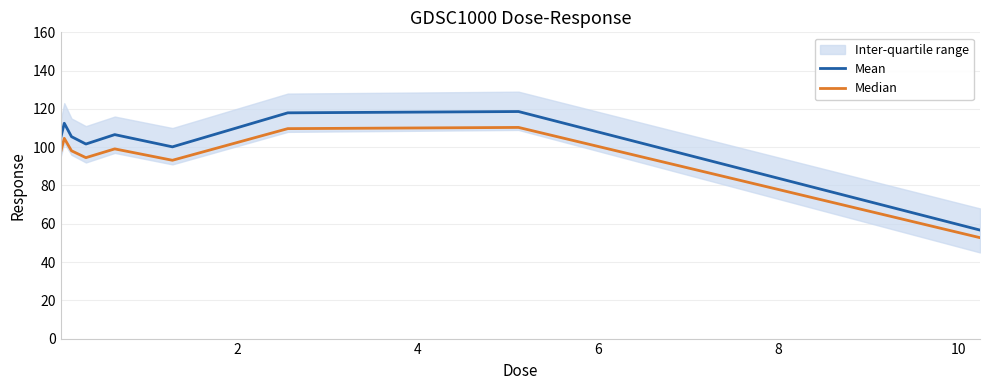

Rank the series by their average value, from lowest to highest.

Median, Mean